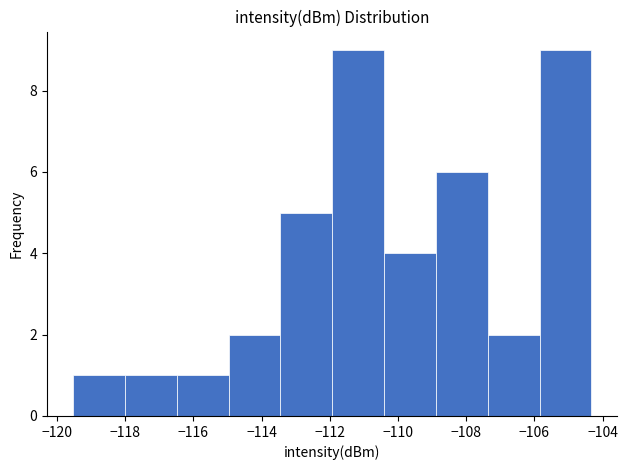

Reading left to right, list every bar in this chart as the range it spans on the x-axis followed by its height. Neither the bar edges nor the heights are printed on the chart, so give them approximately, as read against the axes.

-119.6 to -118.0: 1
-118.0 to -116.4: 1
-116.4 to -115.0: 1
-115.0 to -113.4: 2
-113.4 to -112.0: 5
-112.0 to -110.4: 9
-110.4 to -108.8: 4
-108.8 to -107.4: 6
-107.4 to -105.8: 2
-105.8 to -104.4: 9